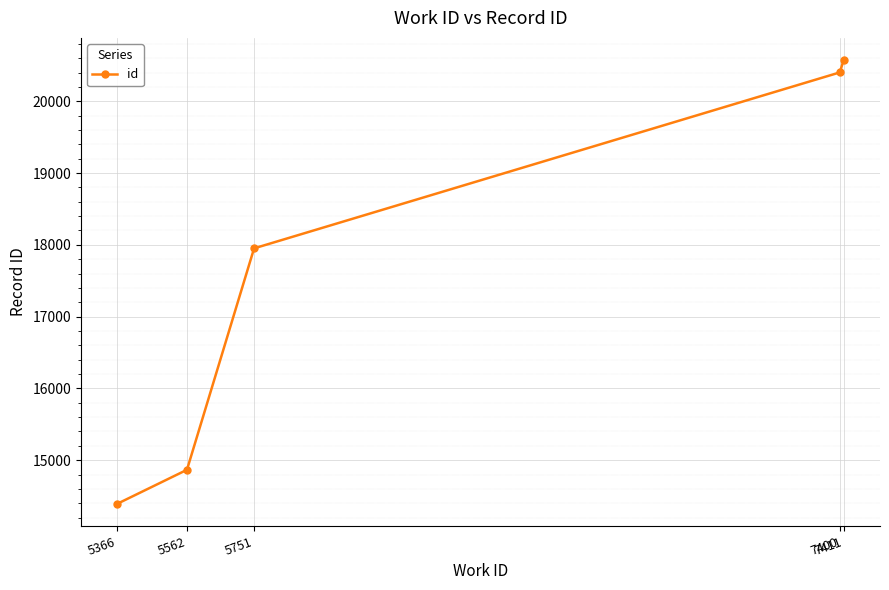

Reading left to right, transcribe all the data shown in this chart.

5366=14393	5562=14866	5751=17951	7400=20402	7411=20574